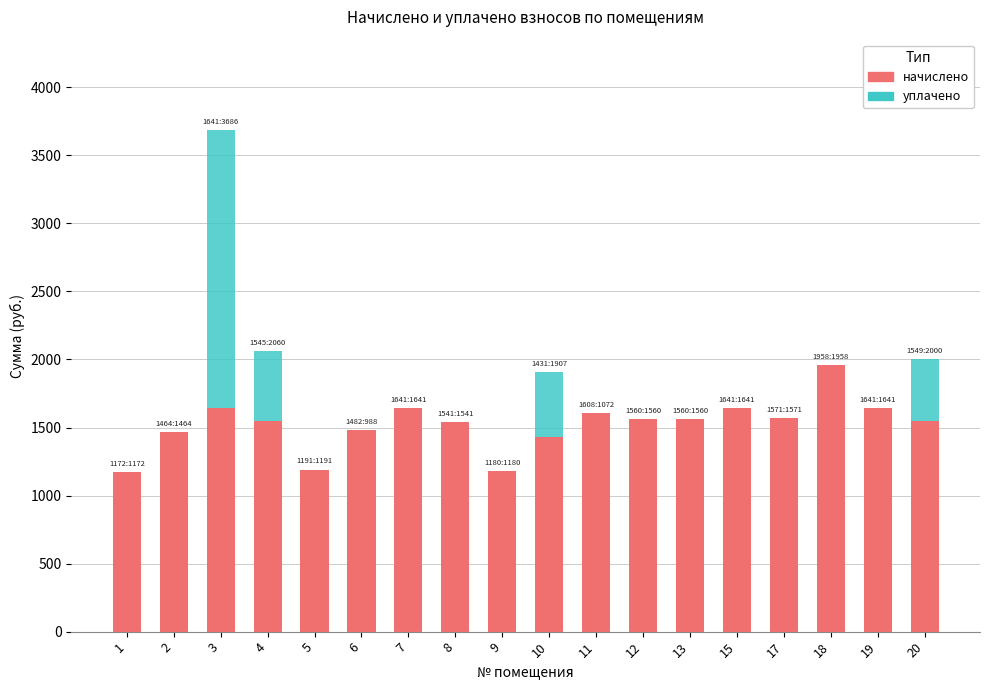

Rank the series by their average value, from lowest to highest.

начислено, уплачено